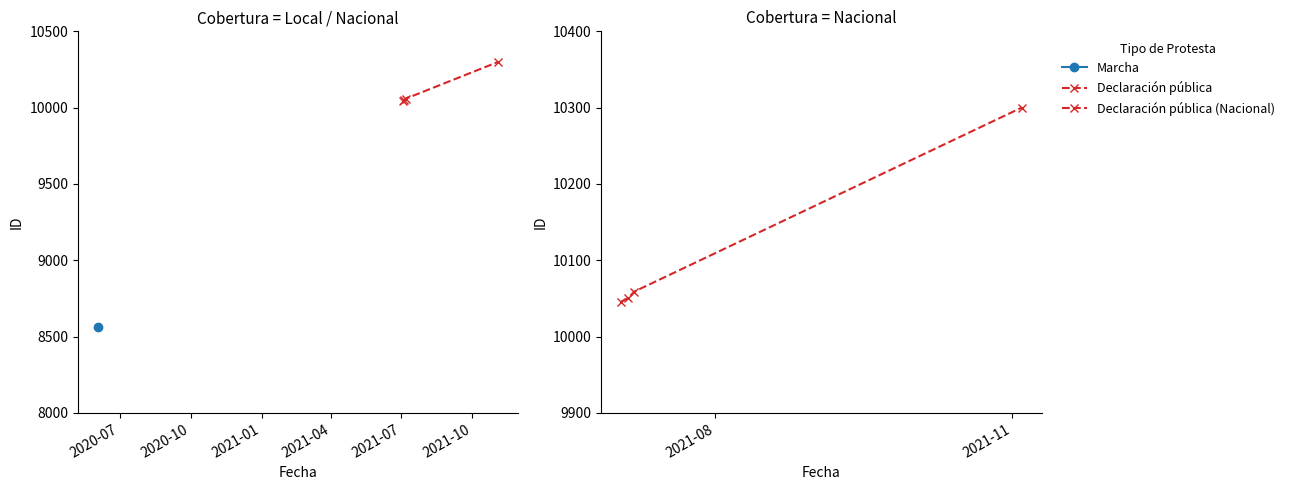

True or false: Declaración pública (Nacional) and Declaración pública intersect in this chart.

False